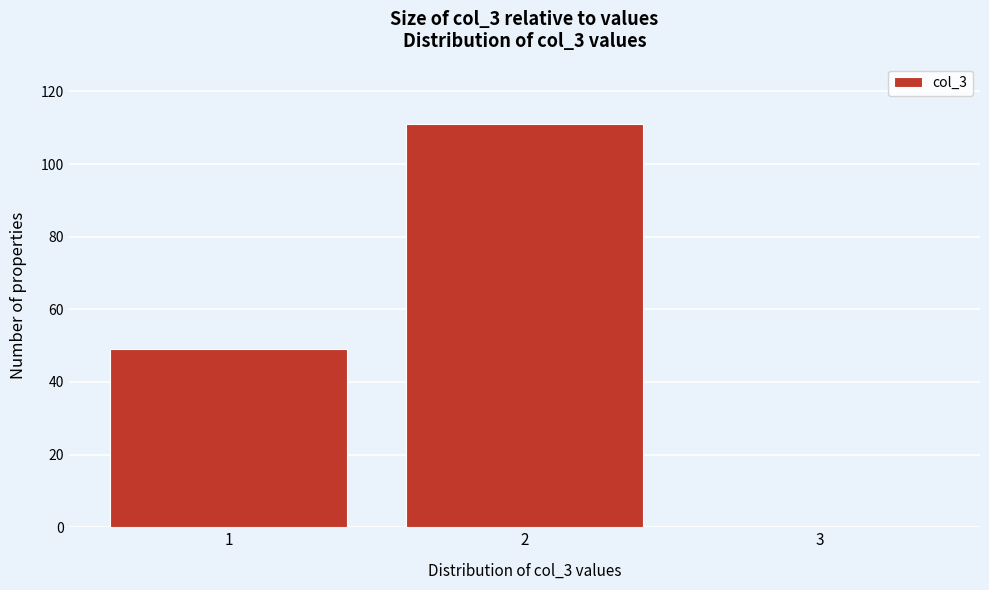

Reading left to right, list every bar in this chart as the range it spans on the x-axis followed by its height. The values are not printed on the chart, so give them approximately, as read against the axis.

0.5 to 1.5: 50
1.5 to 2.5: 112
2.5 to 3.5: 0